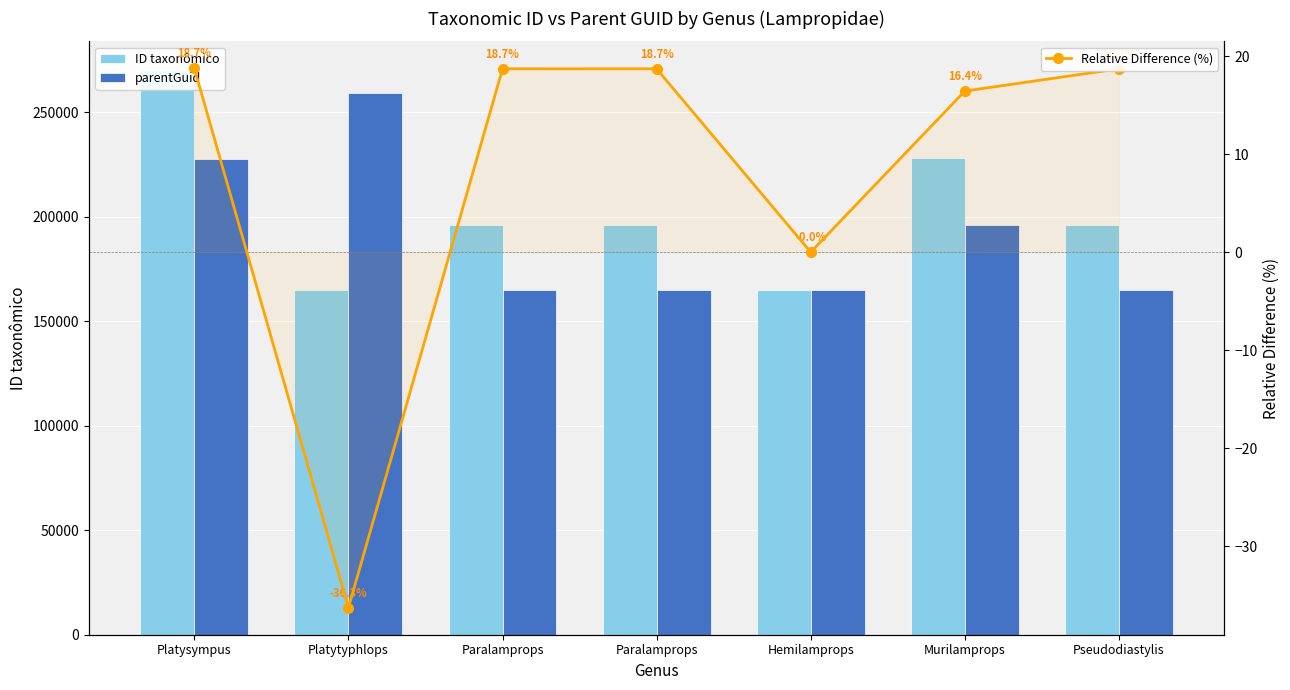

How many groups of bars are there?

7